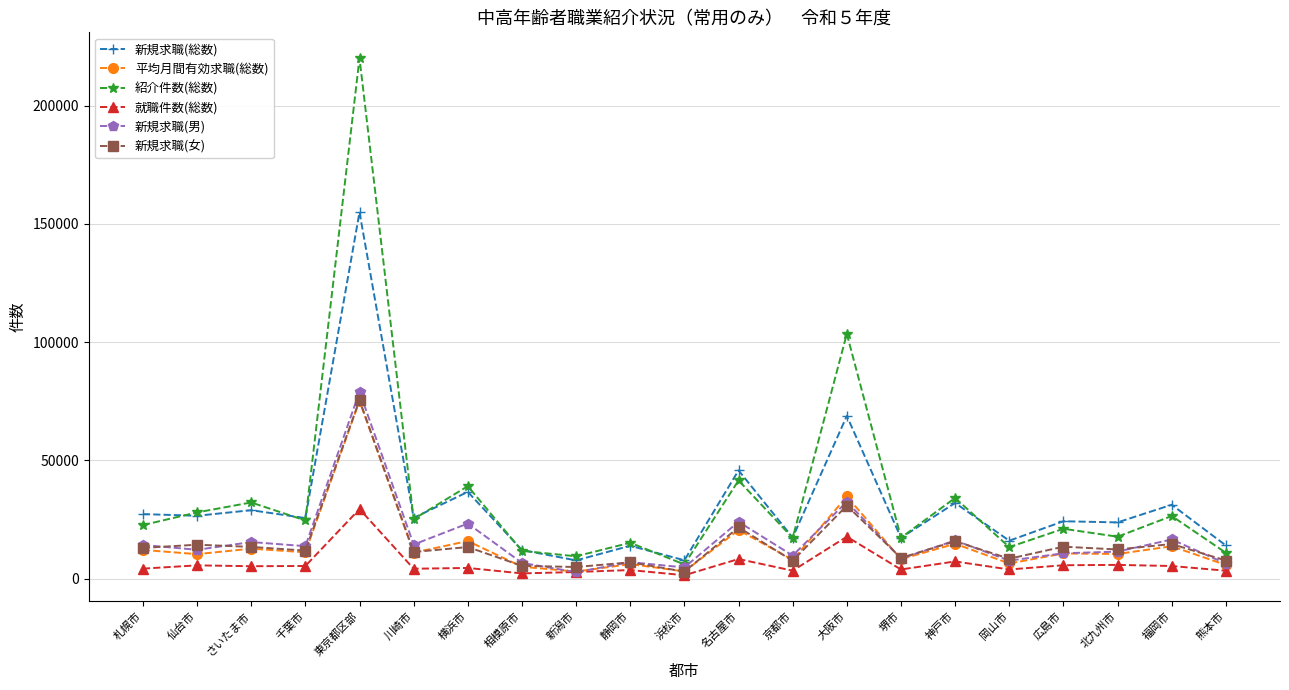

True or false: 紹介件数(総数) and 新規求職(総数) cross at least once.

True